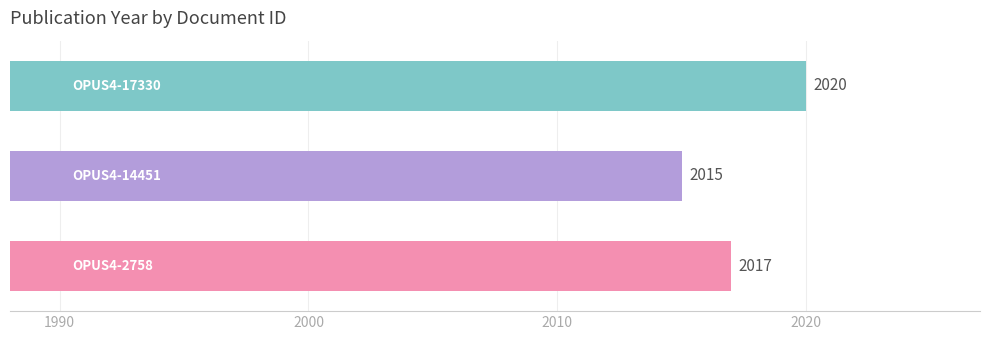

What is the difference between the maximum and second lowest values?

3